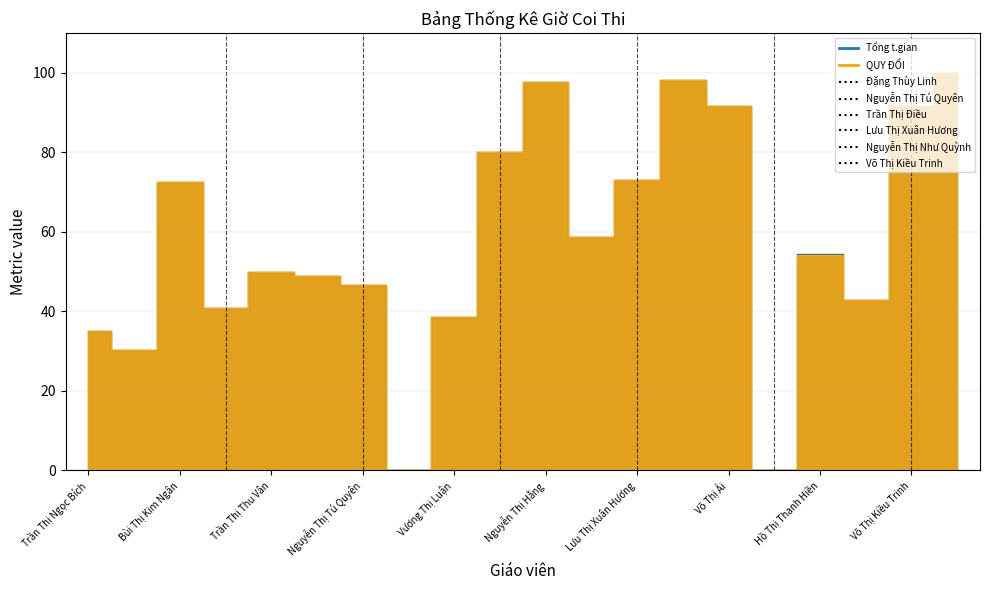

How many data points in Nguyễn Thị Như Quỳnh are less than 1?

1